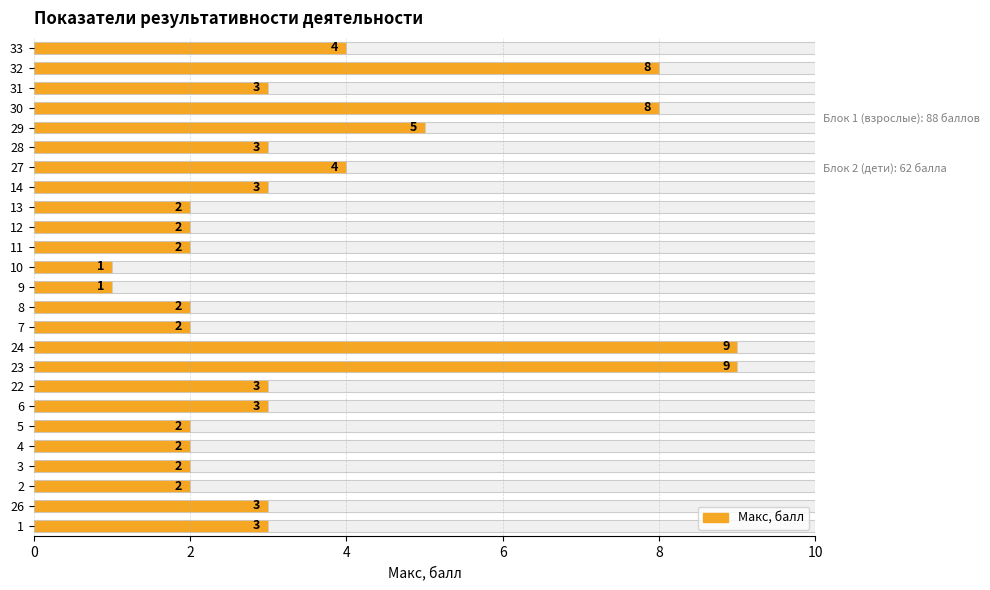

How many values are below 3?

11